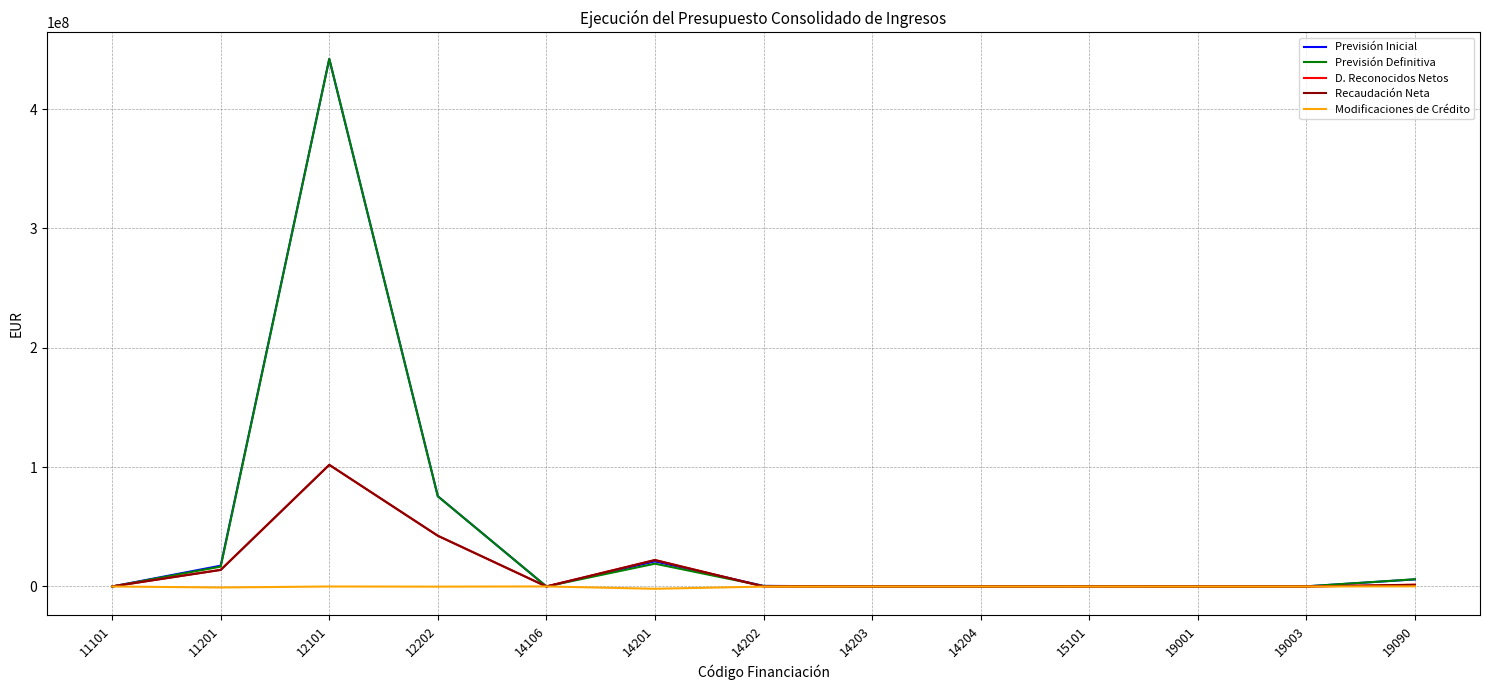

The value of Modificaciones de Crédito at 11101 is 0.0. True or false?

True